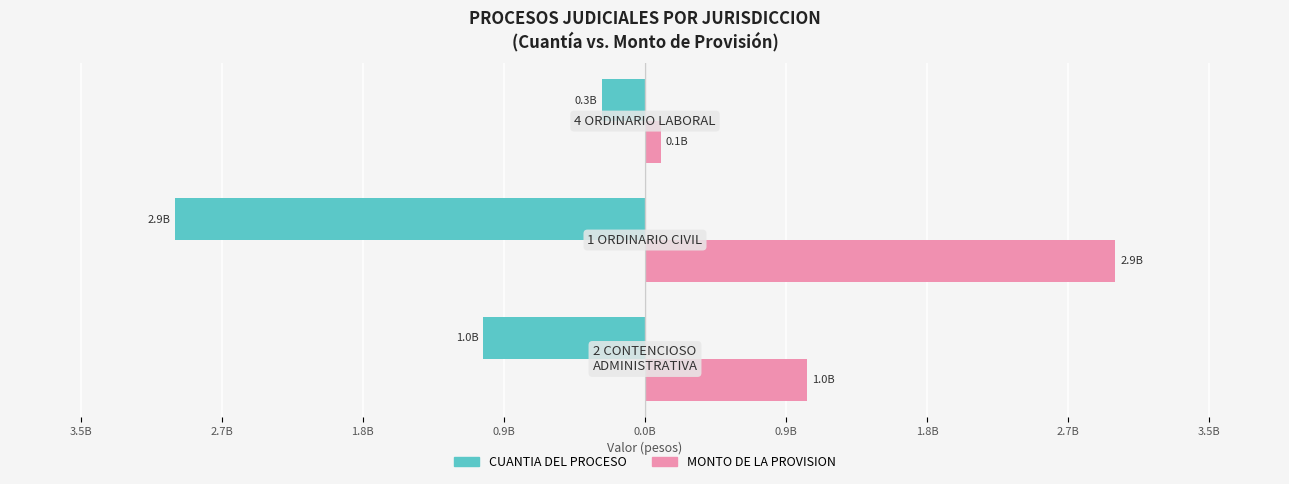

What are all the series names shown in the legend?

CUANTIA DEL PROCESO, MONTO DE LA PROVISION